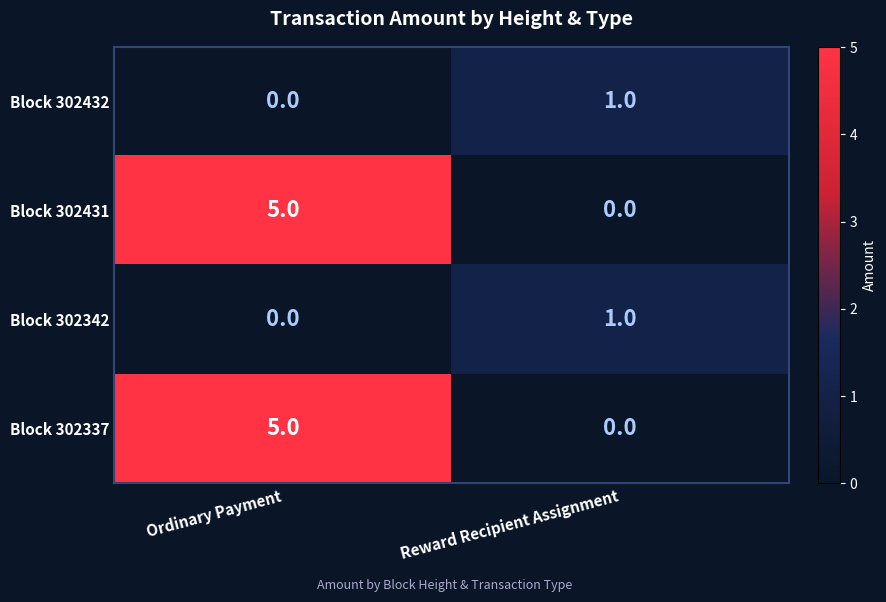

Reading left to right, transcribe all the data shown in this chart.

Block 302432: 0	1
Block 302431: 5	0
Block 302342: 0	1
Block 302337: 5	0